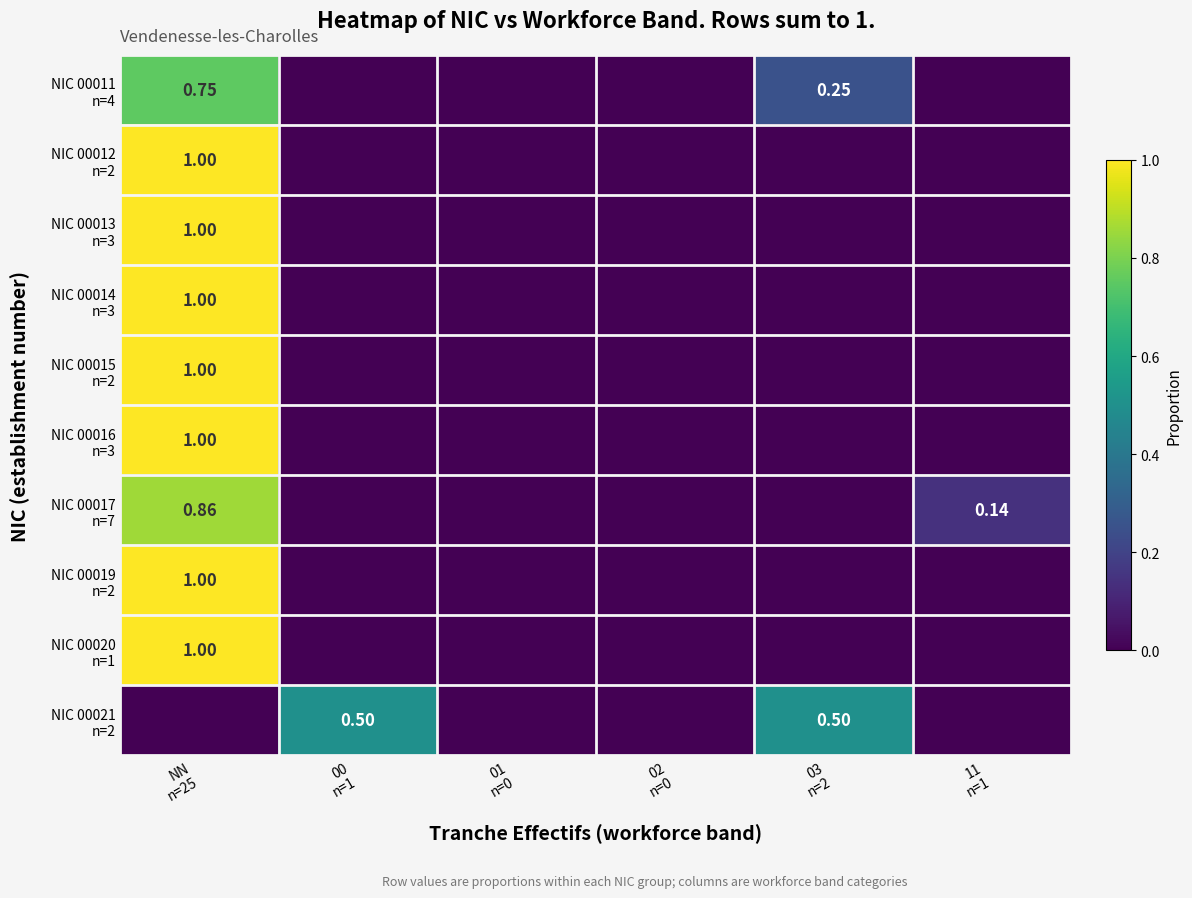

At how many categories does at least one series exceed 0?

4